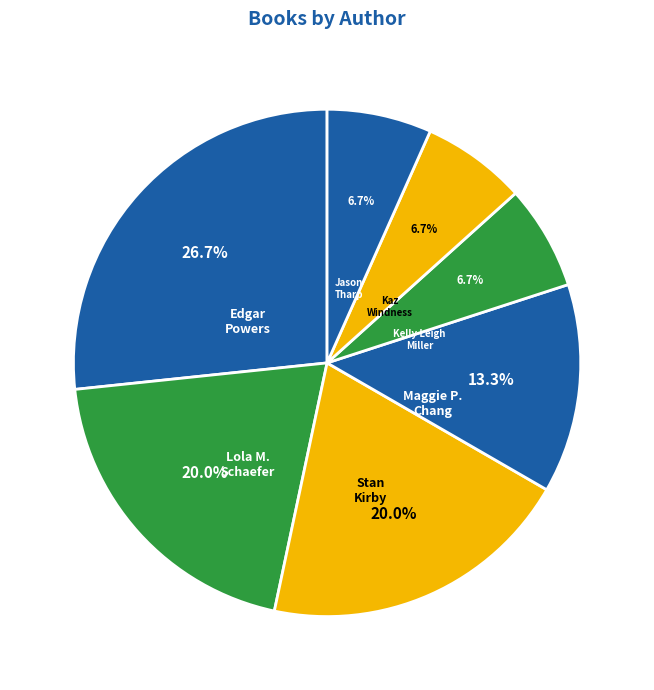

Count the number of slices in the pie.

7